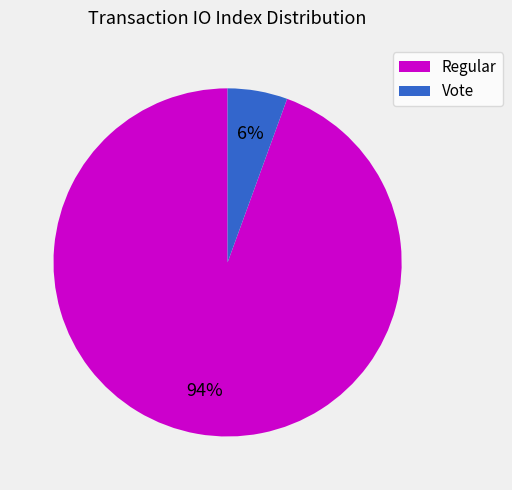

Does any single category account for the majority?

Yes